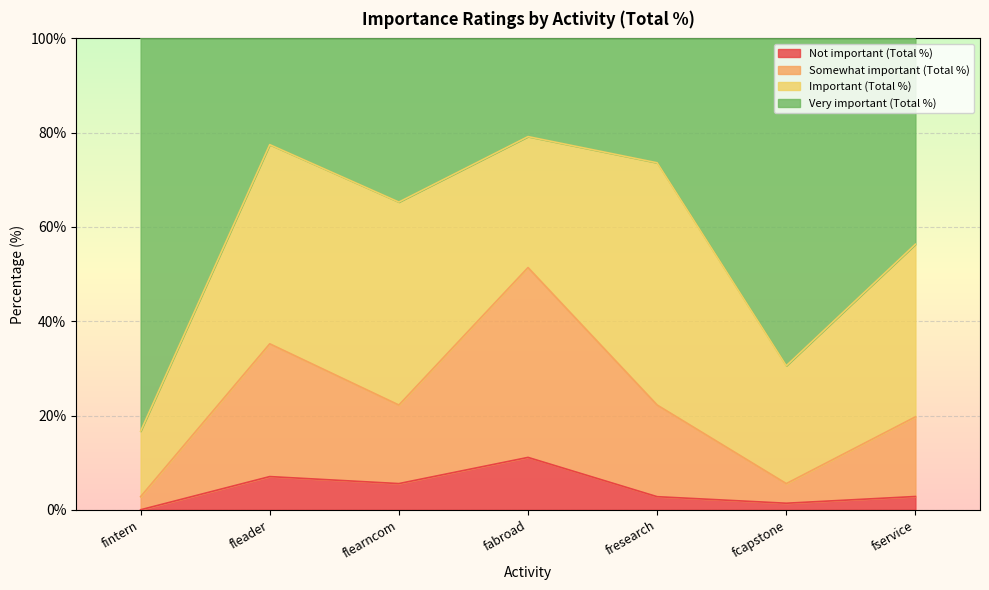

What is the value of the Somewhat important (Total %) point at the 3rd from the left?

22.2